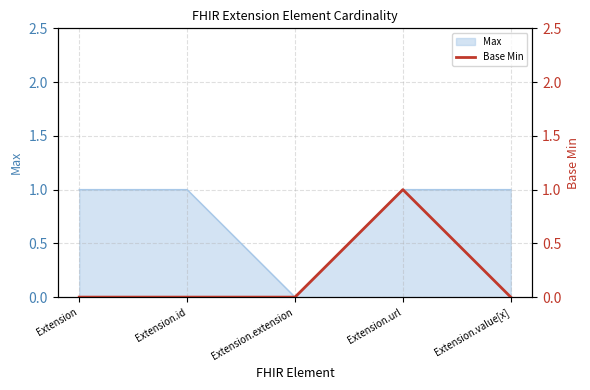

What is the maximum value shown in the chart?

1